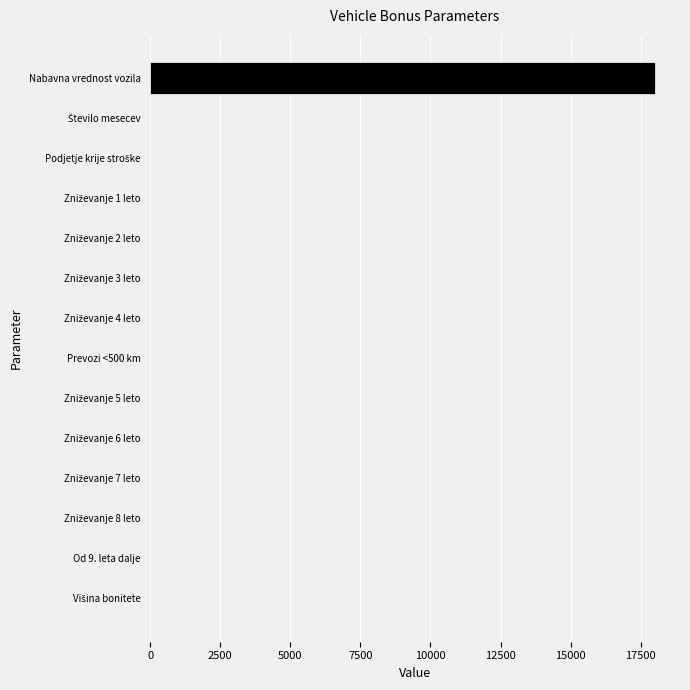

What is the sum of all values?

18018.2